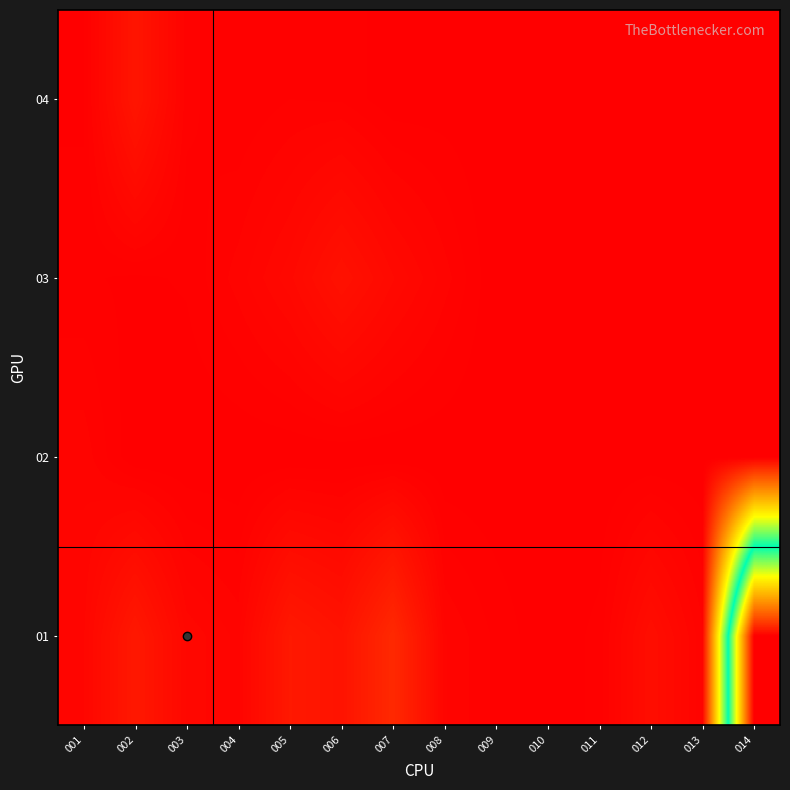

Which label corresponds to the largest value in the chart?

014